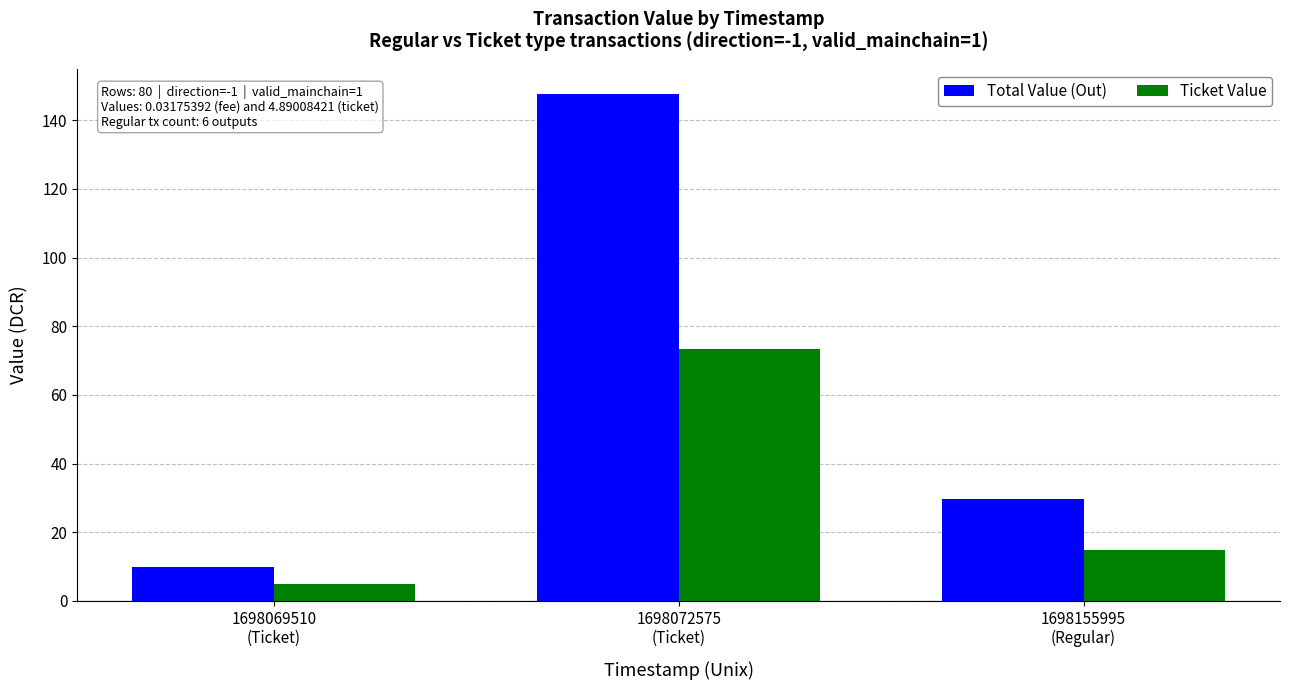

What is the sum of all Ticket Value values?

92.9